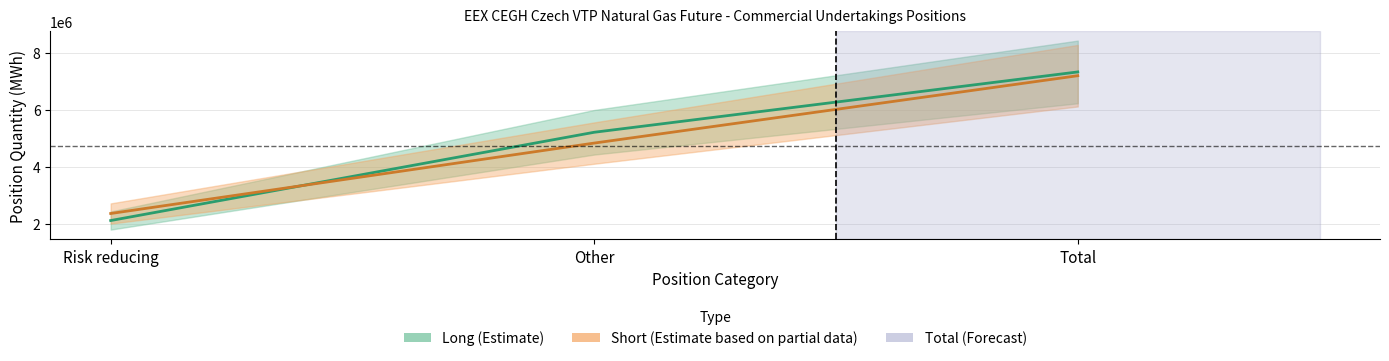

How many categories are shown in the chart?

3